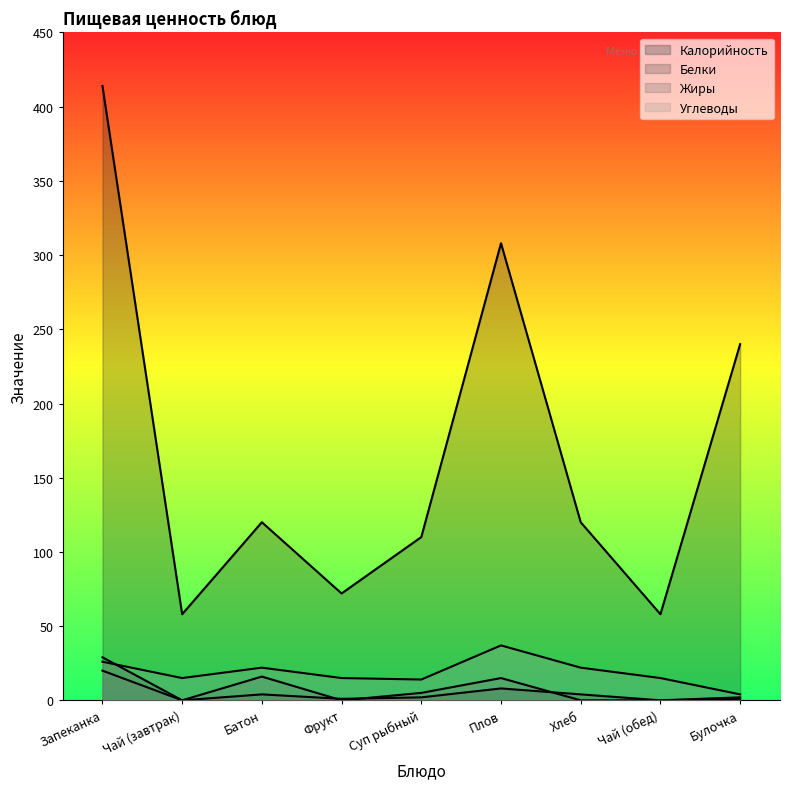

How many values in Жиры are above zero?

5